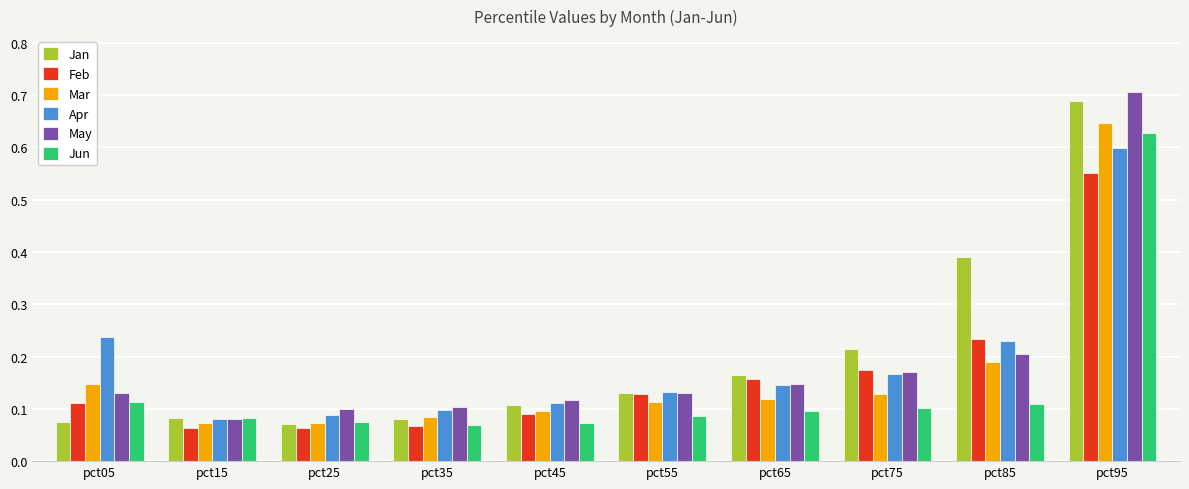

Between pct15 and pct75, which series saw the biggest shift?

Jan